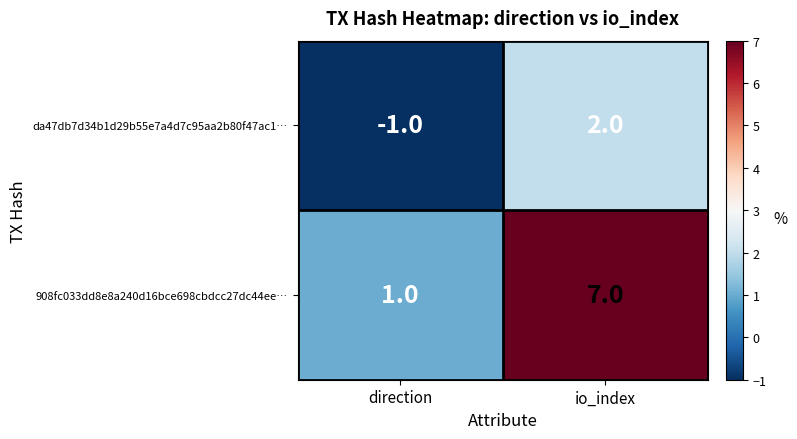

Which series changed the most between direction and io_index?

908fc033dd8e8a240d16bce698cbdcc27dc44ee…